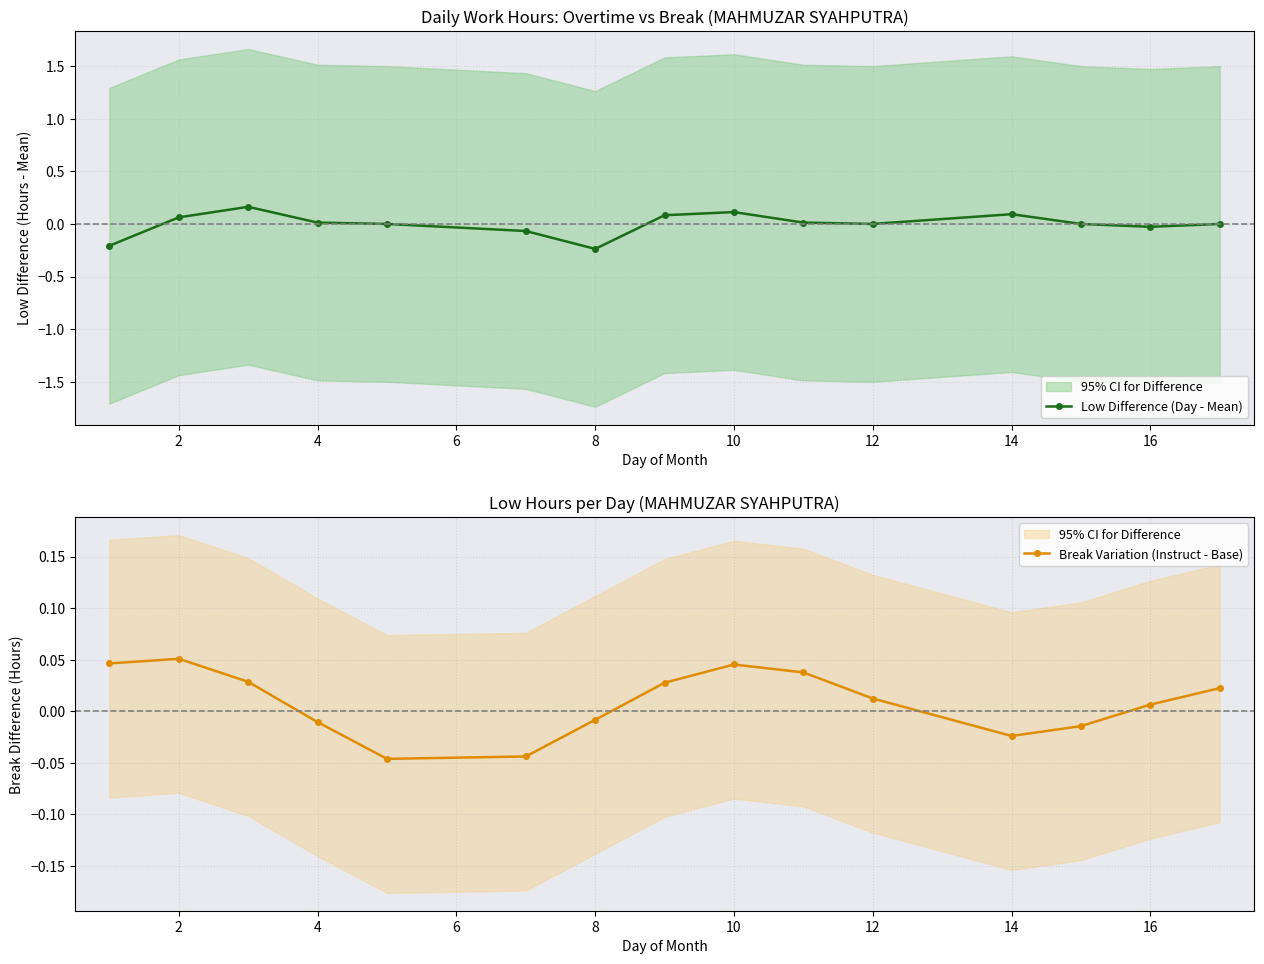

How many data points in Break Variation (Instruct - Base) are above 0?

9